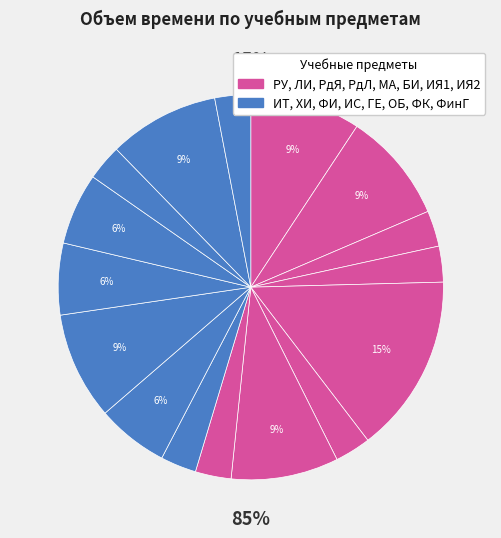

To the nearest percent, what percentage of the pie is ОБ?

3%